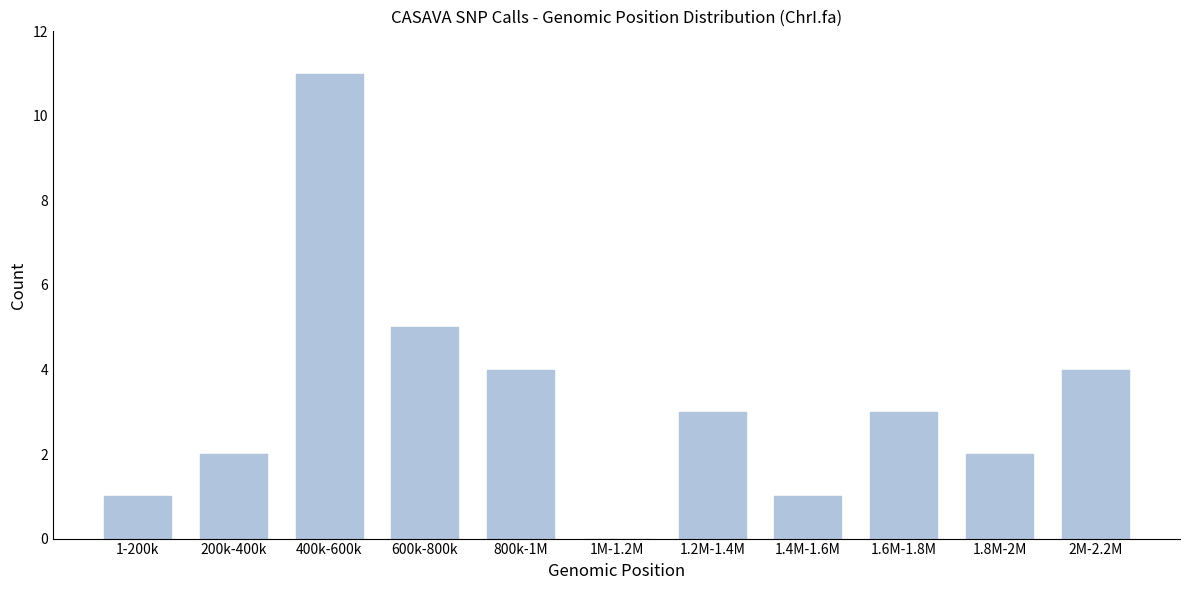

Reading left to right, transcribe all the data shown in this chart.

1-200k=1	200k-400k=2	400k-600k=11	600k-800k=5	800k-1M=4	1M-1.2M=0	1.2M-1.4M=3	1.4M-1.6M=1	1.6M-1.8M=3	1.8M-2M=2	2M-2.2M=4